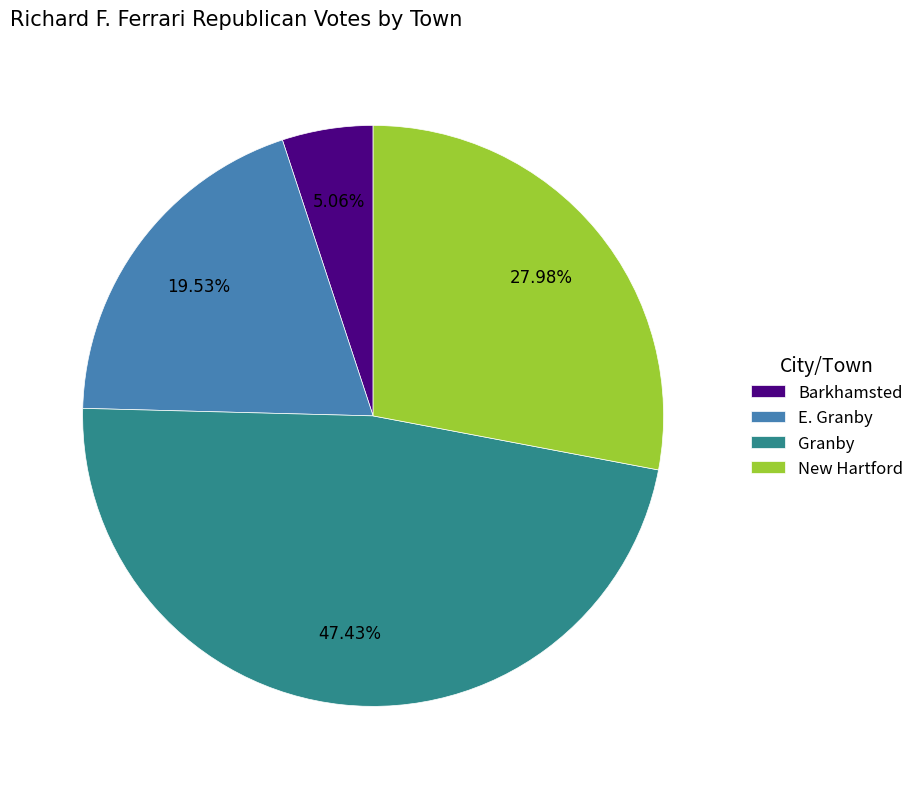

To the nearest percent, what is the difference between the largest and smallest slice percentages?

42%